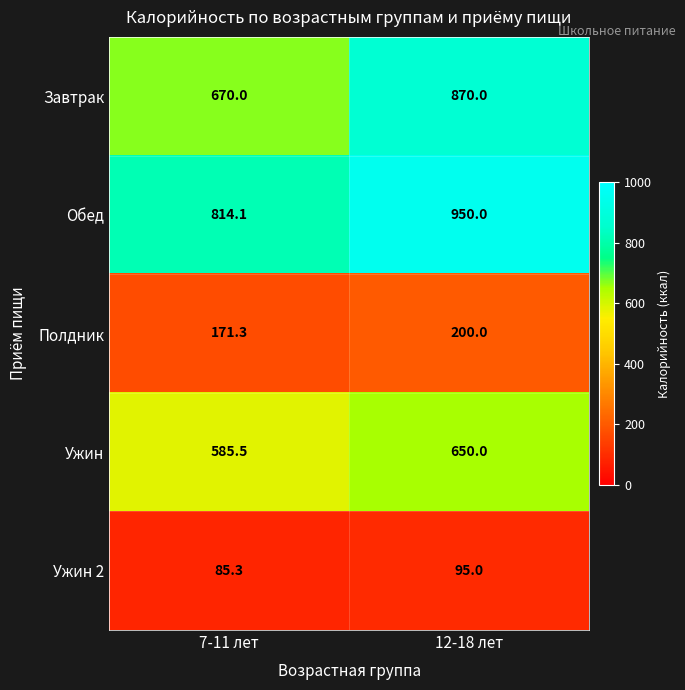

At how many categories does at least one series exceed 734?

2